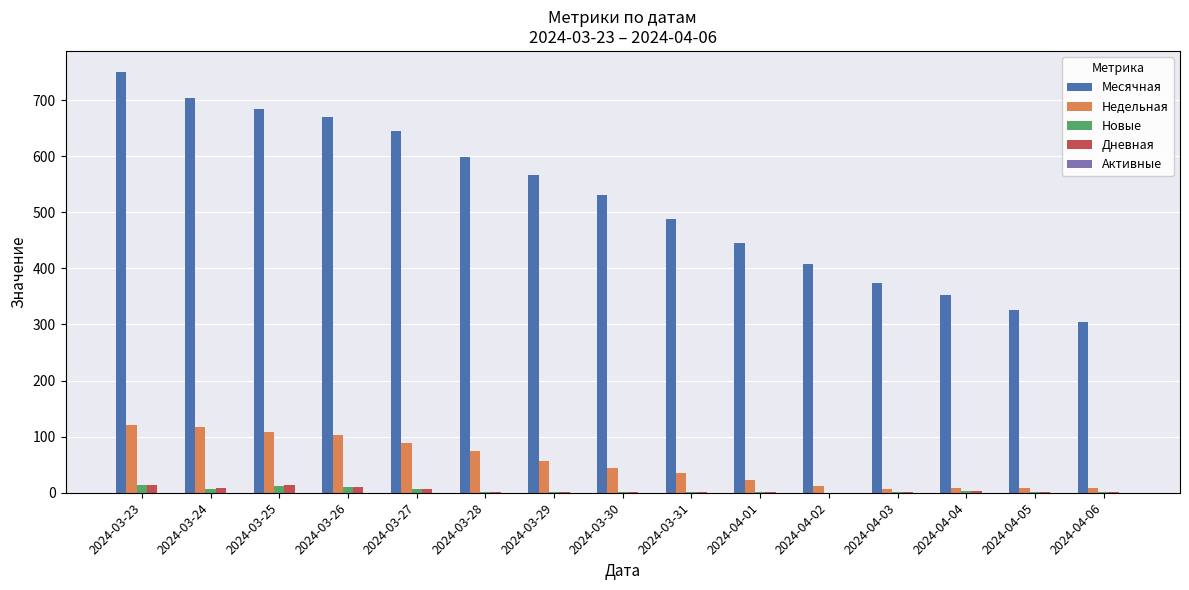

The value of Месячная at 2024-03-24 is 704. True or false?

True